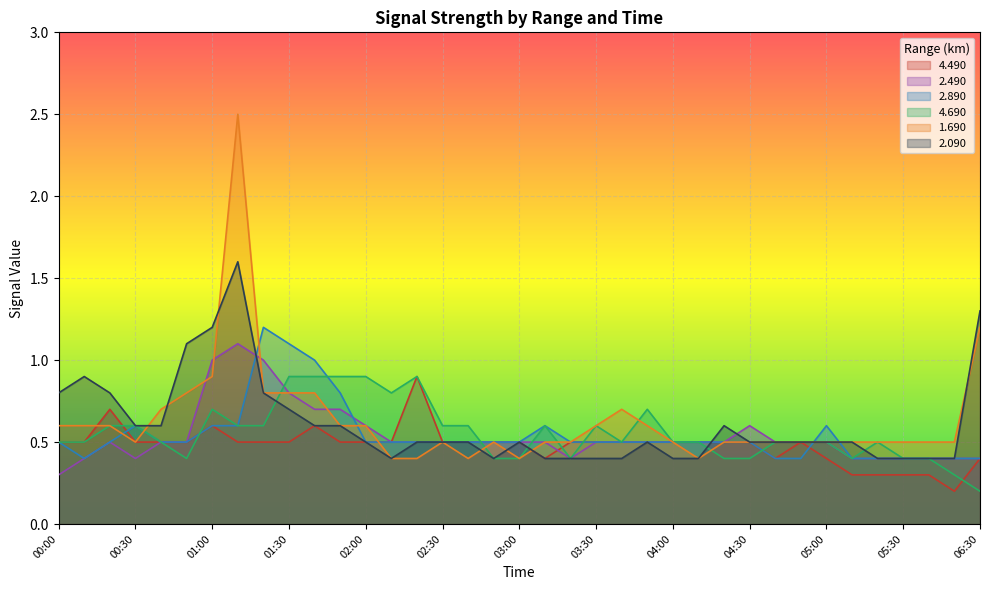

Where is 4.490 nearest to the value 0?

05:50